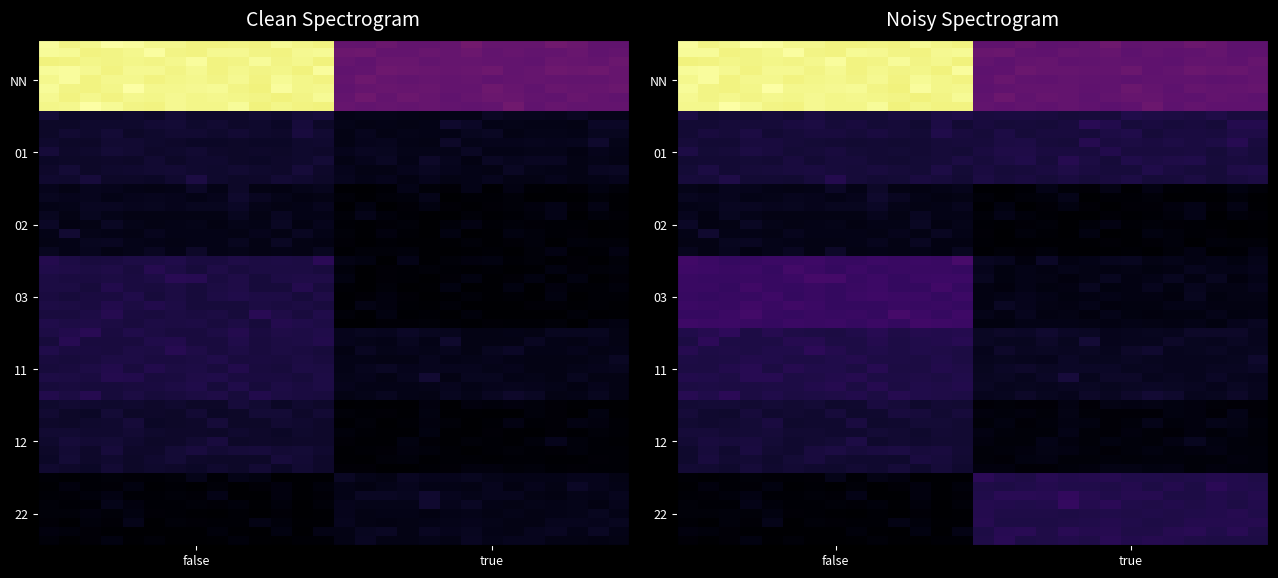

How many values are below 1?

4